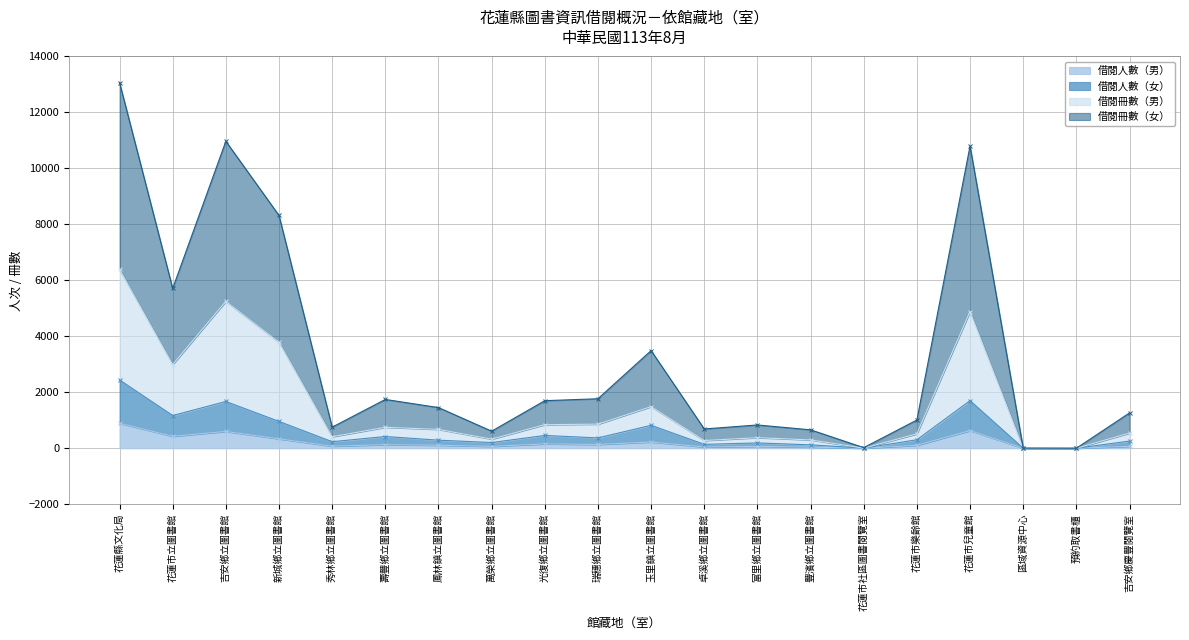

What is the average value of the 借閱人數（男） series?

205